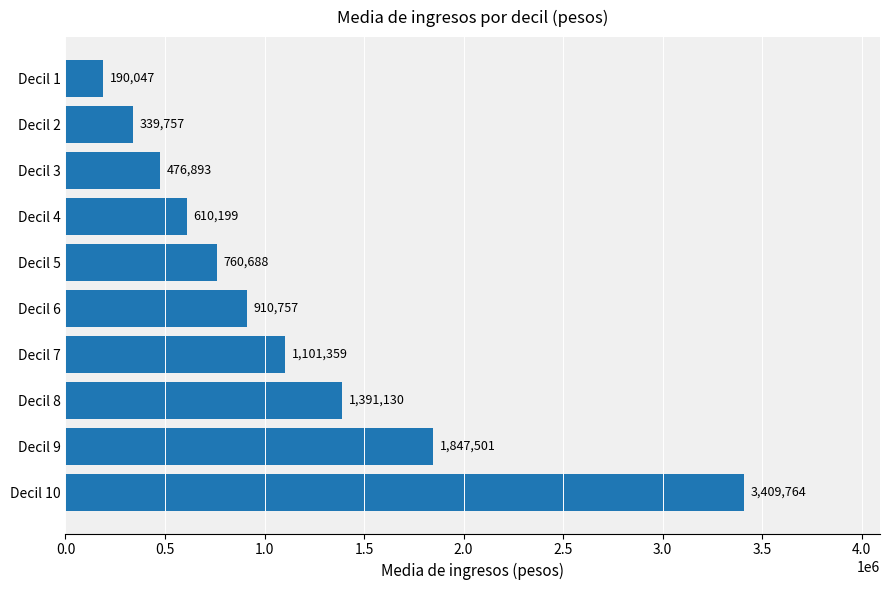

Approximately how many times larger is the value at Decil 8 compared to Decil 2?

4.1